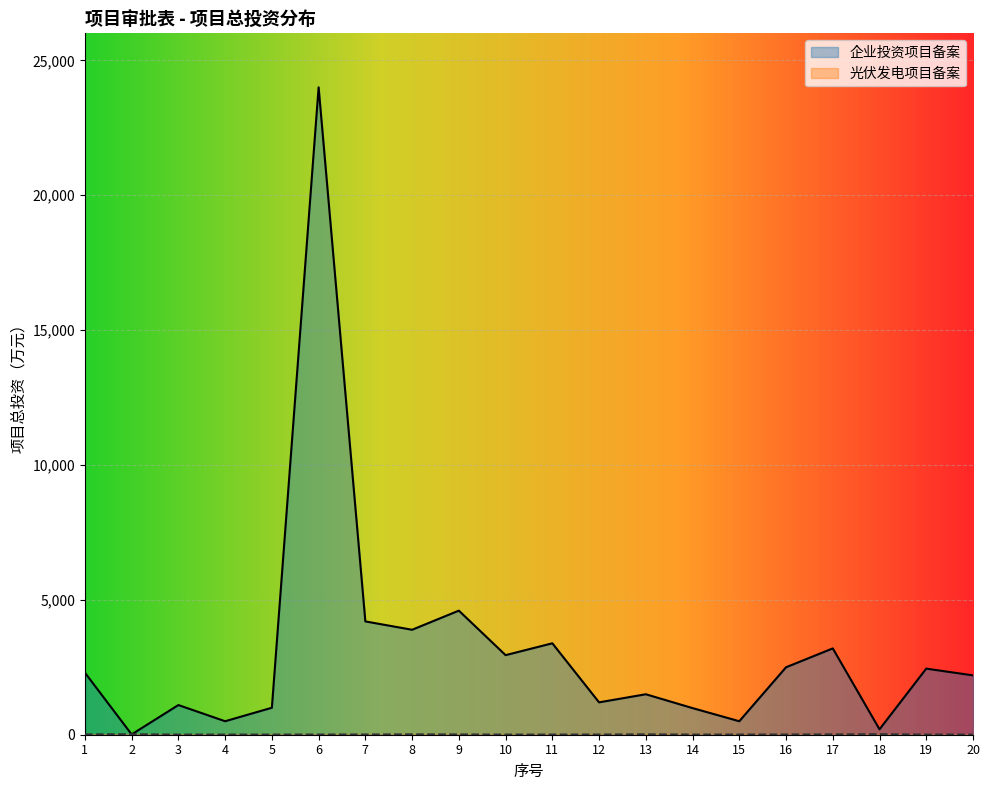

At which category does 光伏发电项目备案 reach its first local peak?

2